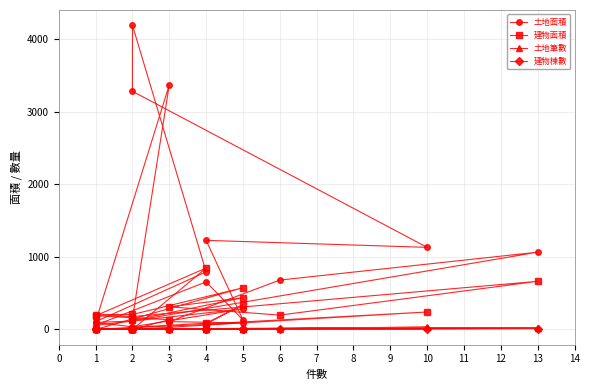

At 6, list the series in order from smallest to largest.

建物棟數, 土地筆數, 建物面積, 土地面積